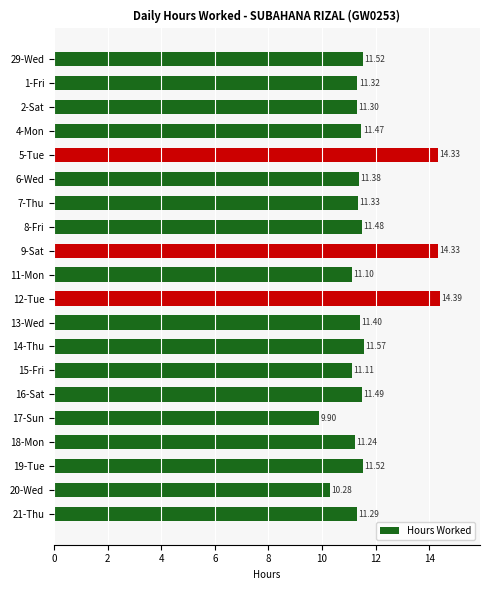

Which category has the lowest value across all series?

17-Sun